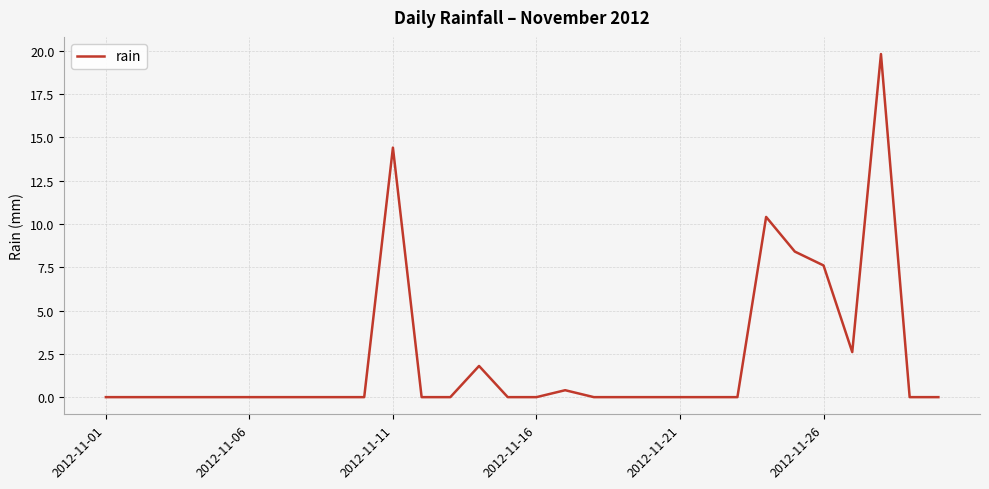

What is the maximum value shown in the chart?

19.8